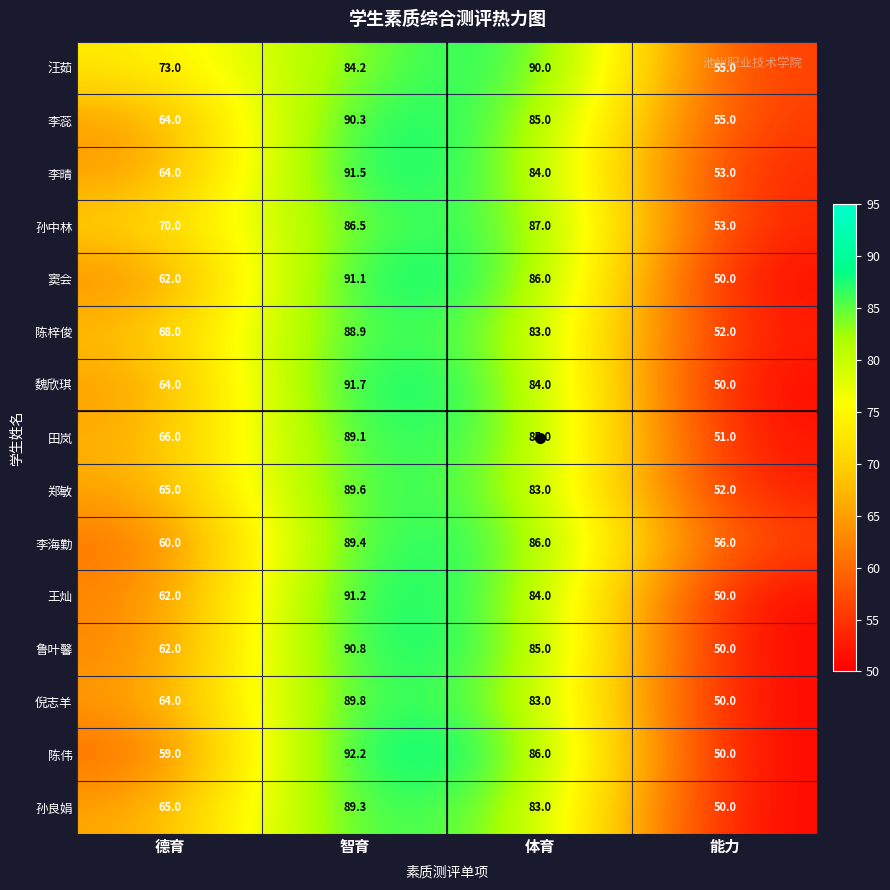

At how many categories does at least one series exceed 87?

2